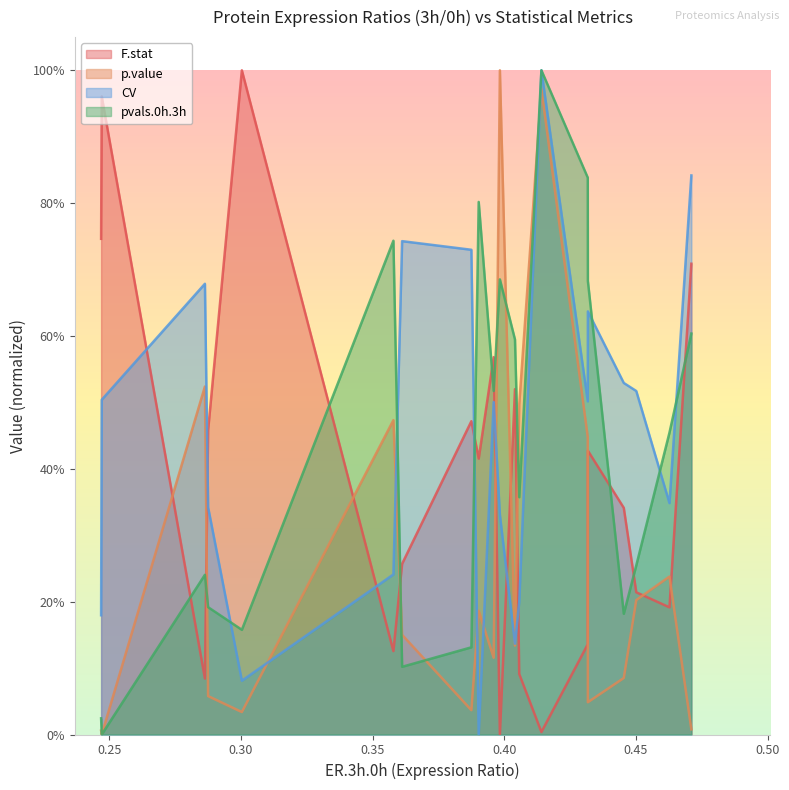

Does the chart display data point markers on the line(s)?

No